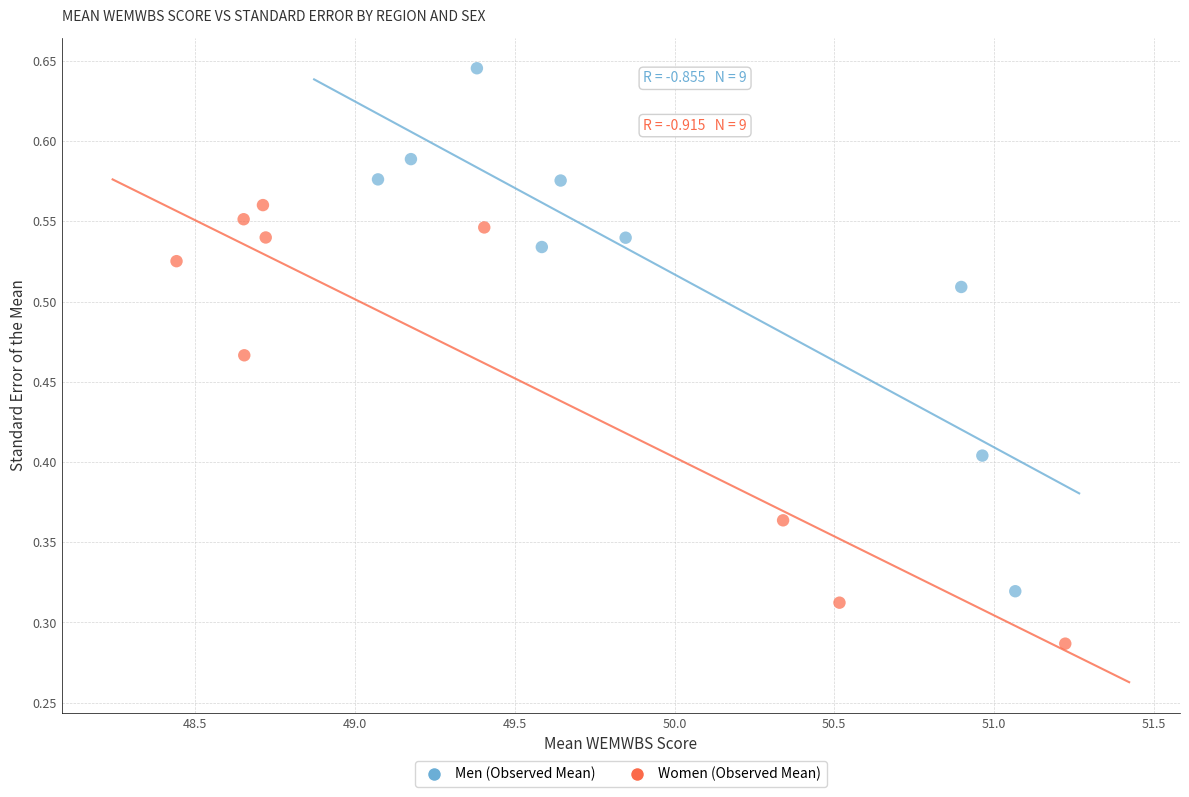

What are all the series names shown in the legend?

Men (Observed Mean), Women (Observed Mean)